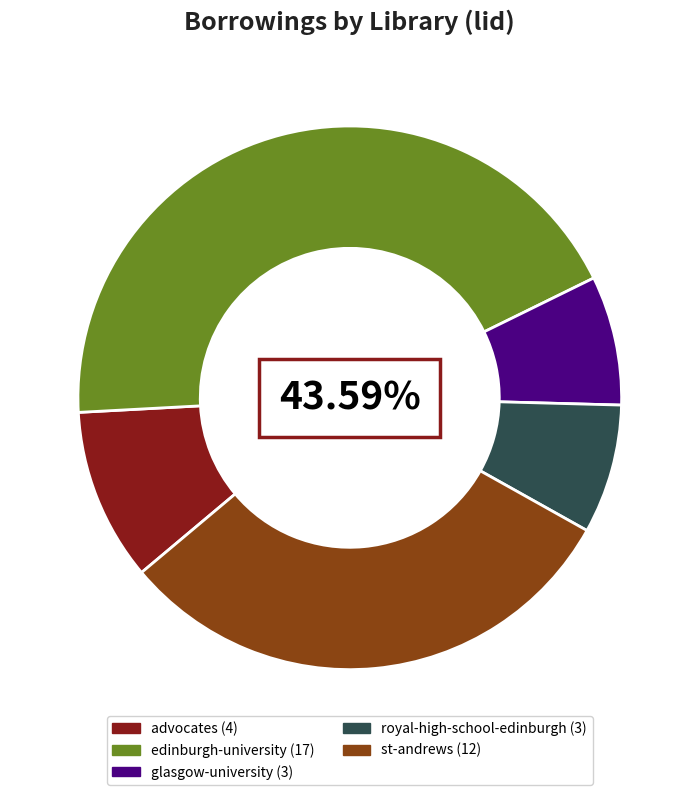

To the nearest percent, what is the average slice percentage?

20%